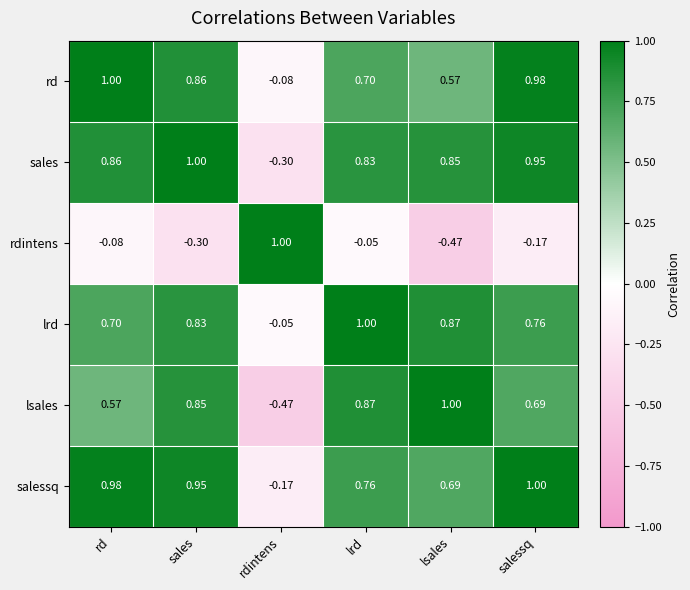

Where does the rdintens series first go above 0?

rdintens